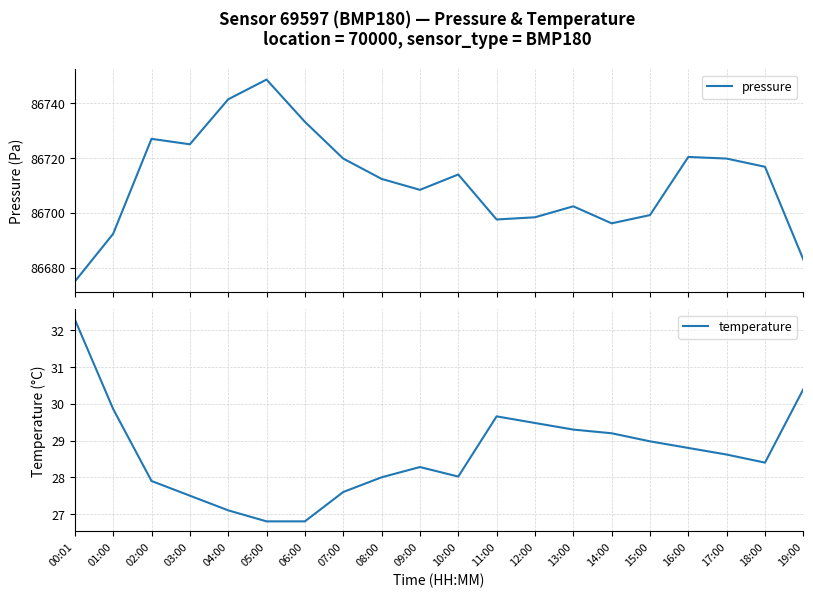

What is the label of the 14th point from the right?

06:00